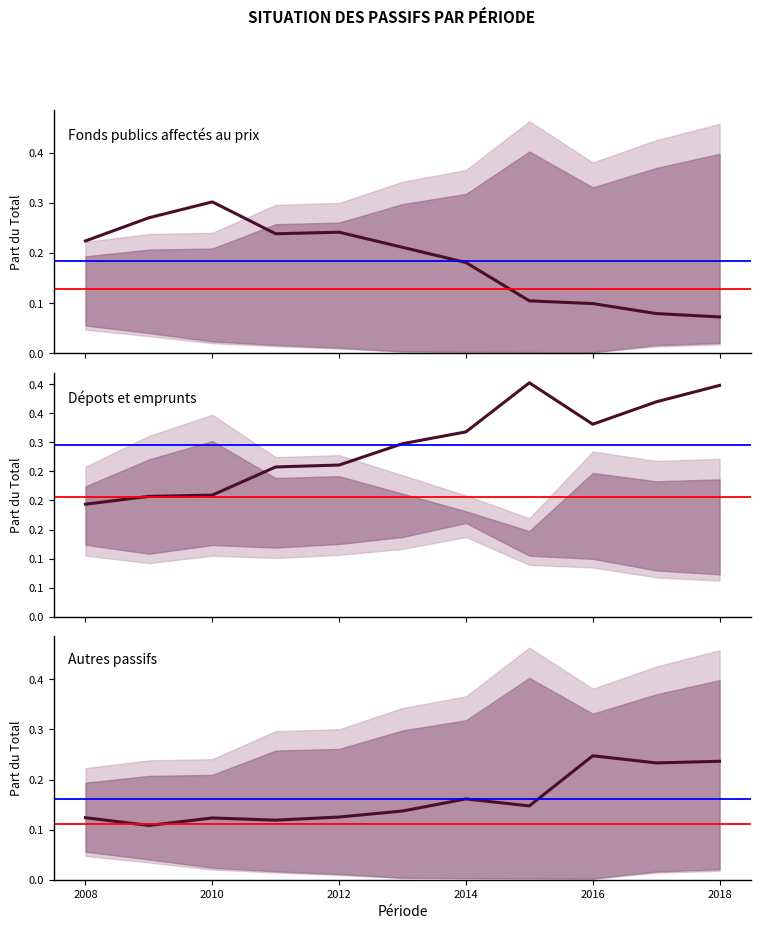

What is the difference between the maximum and minimum values in the Autres passifs series?

0.1